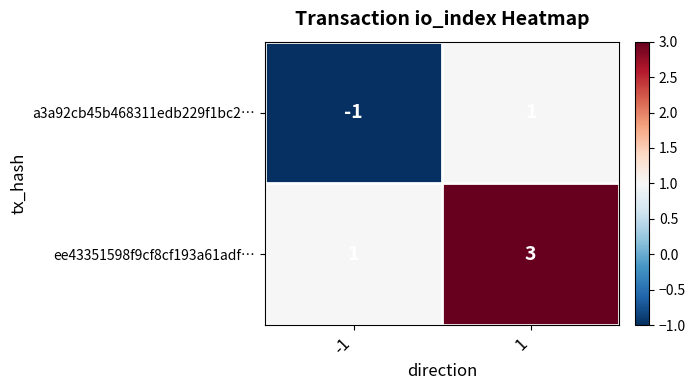

Reading left to right, list all the values displayed in this chart.

a3a92cb45b468311edb229f1bc2…: -1	1
ee43351598f9cf8cf193a61adf…: 1	3